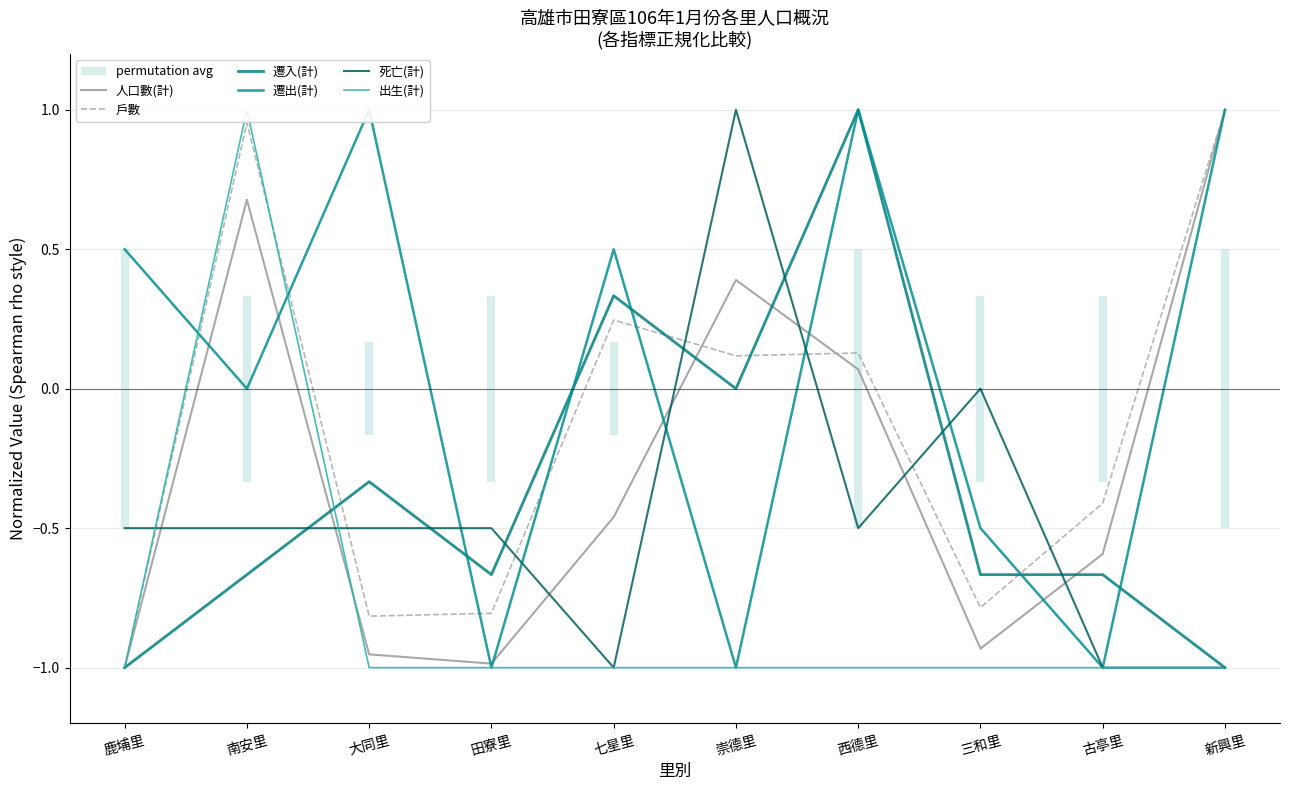

Does the chart have visible grid lines?

Yes